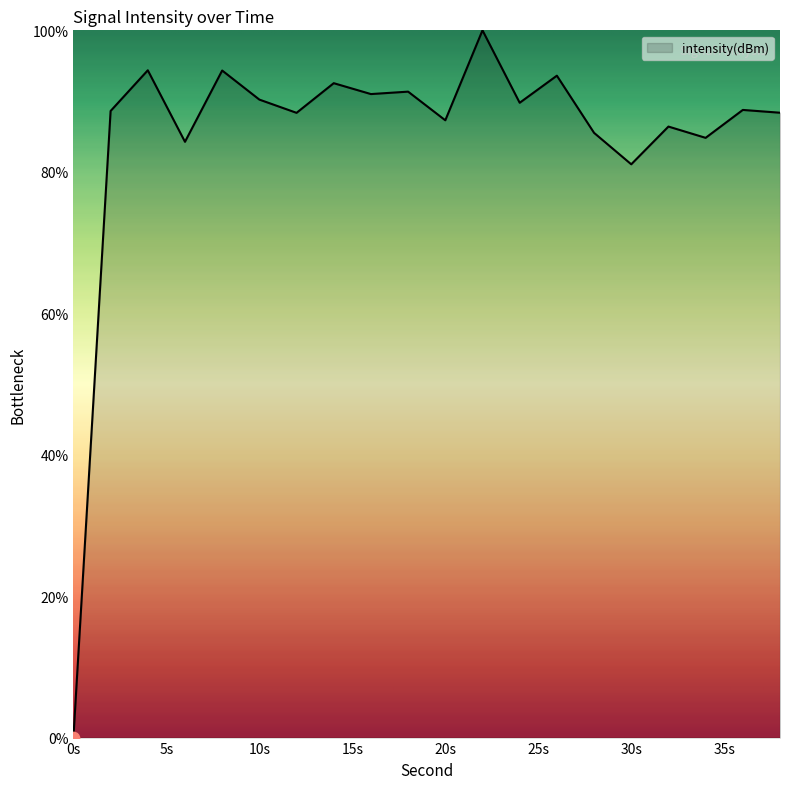

What is the difference between the maximum and minimum values?

100.0